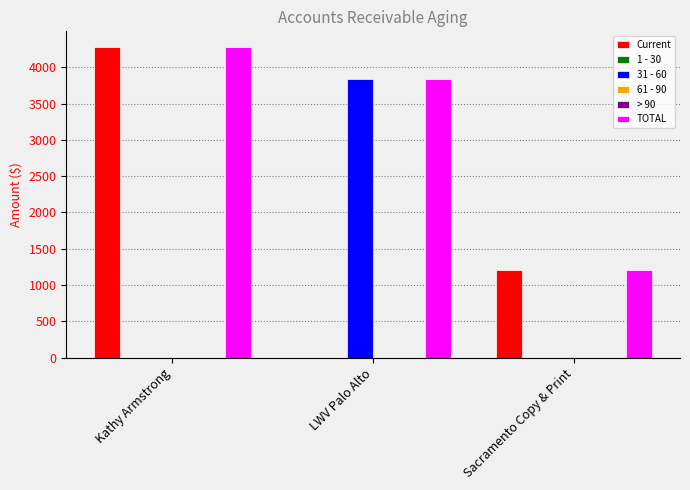

How many bars are there in each group?

6